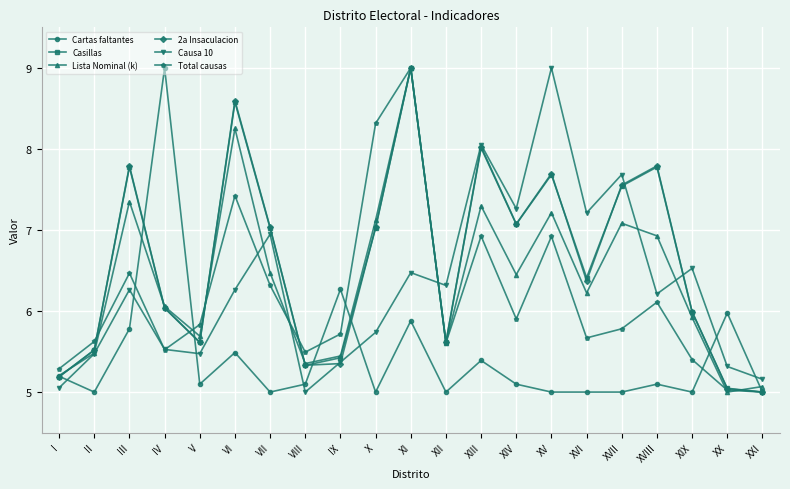

What is the minimum value for Causa 10?

5.0